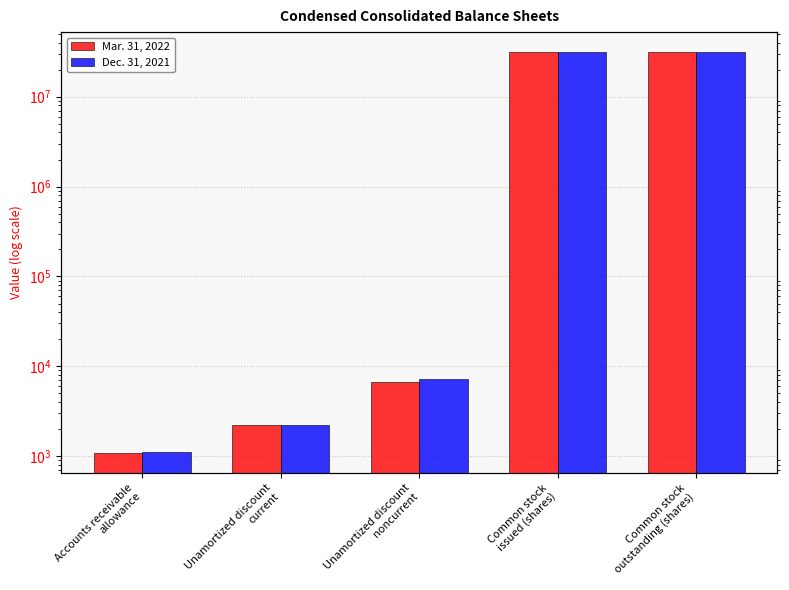

Which series changed the most between Unamortized discount
current and Common stock
issued (shares)?

Mar. 31, 2022